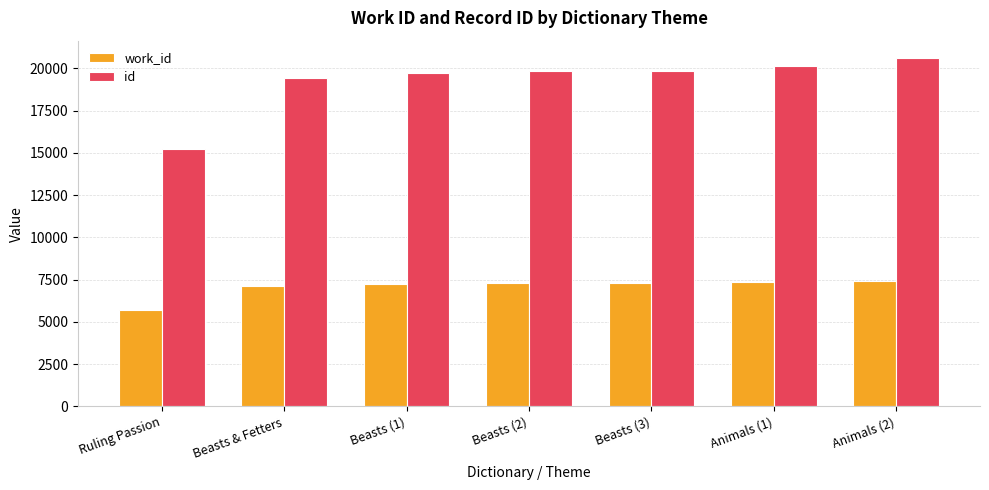

What is the total value across all series at Beasts (3)?

27155